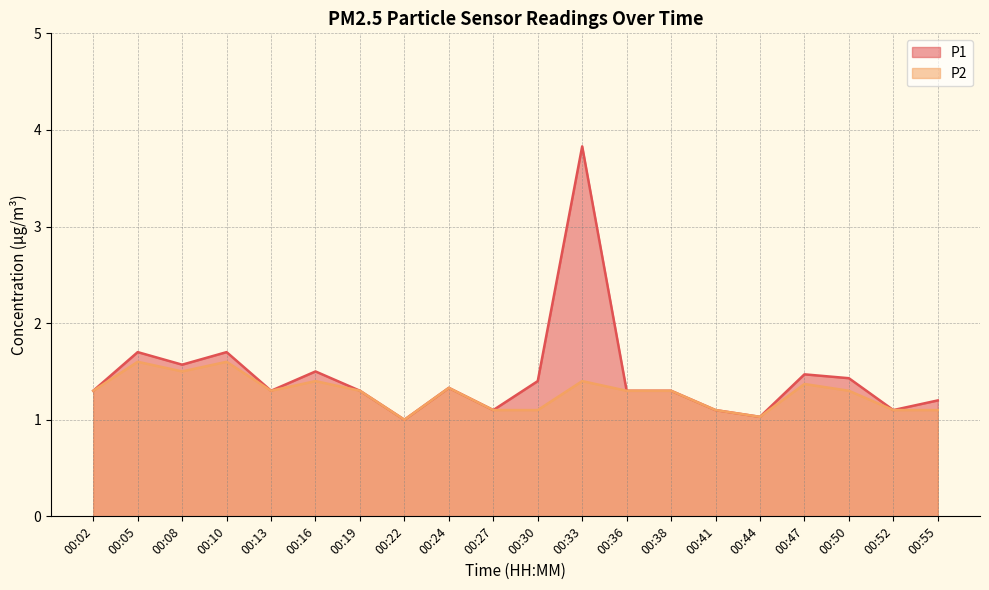

How many interior local valleys does the P2 series have?

4